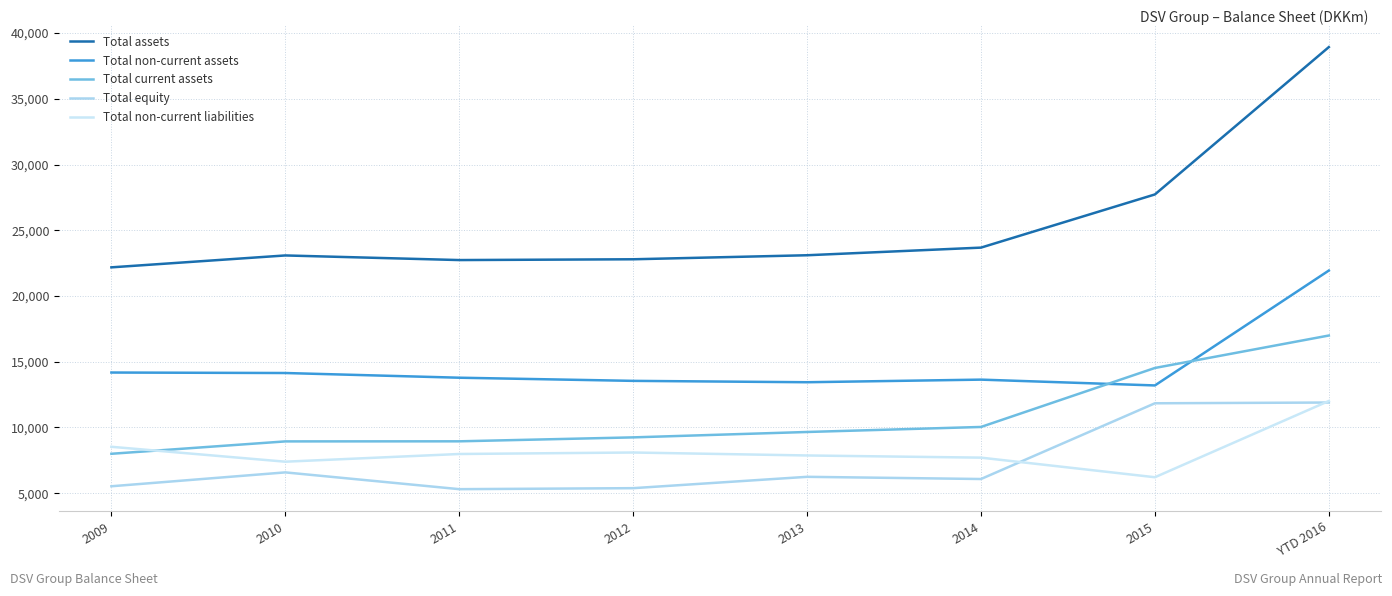

What is the lowest value of the Total non-current liabilities series?

6216.0